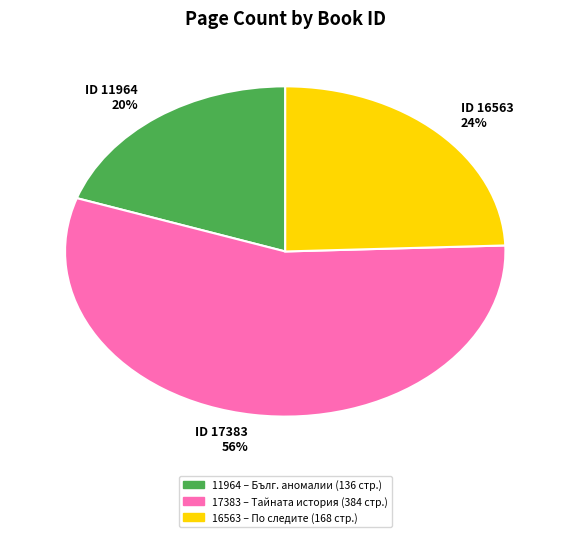

Does any single category account for the majority?

Yes